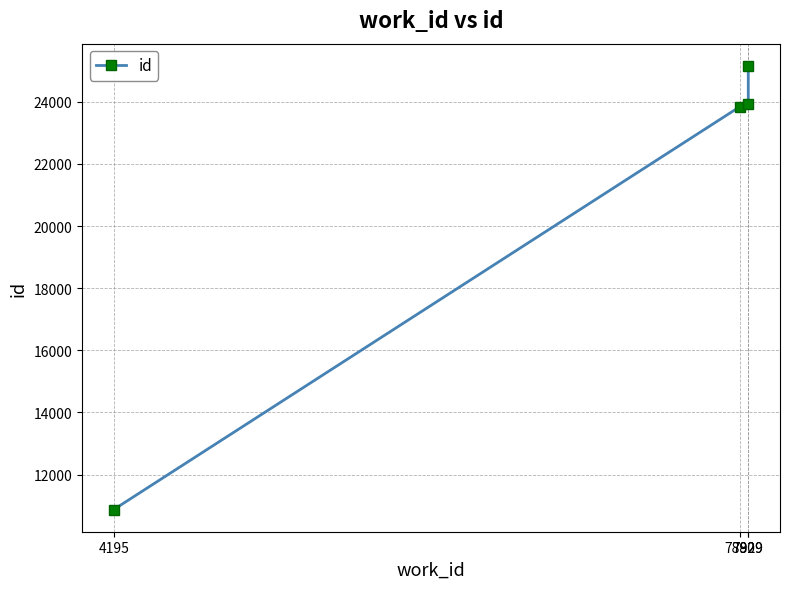

Does the chart have visible grid lines?

Yes